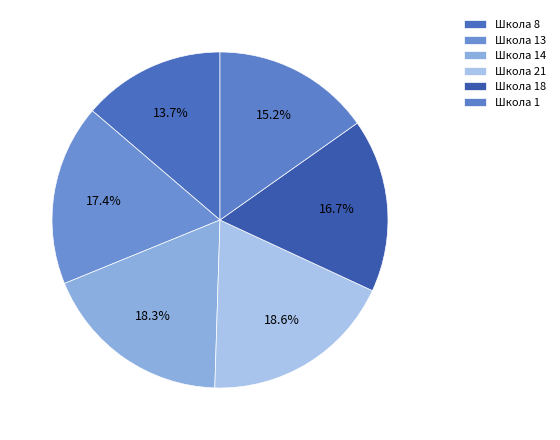

Is there any slice that represents more than half of the pie?

No